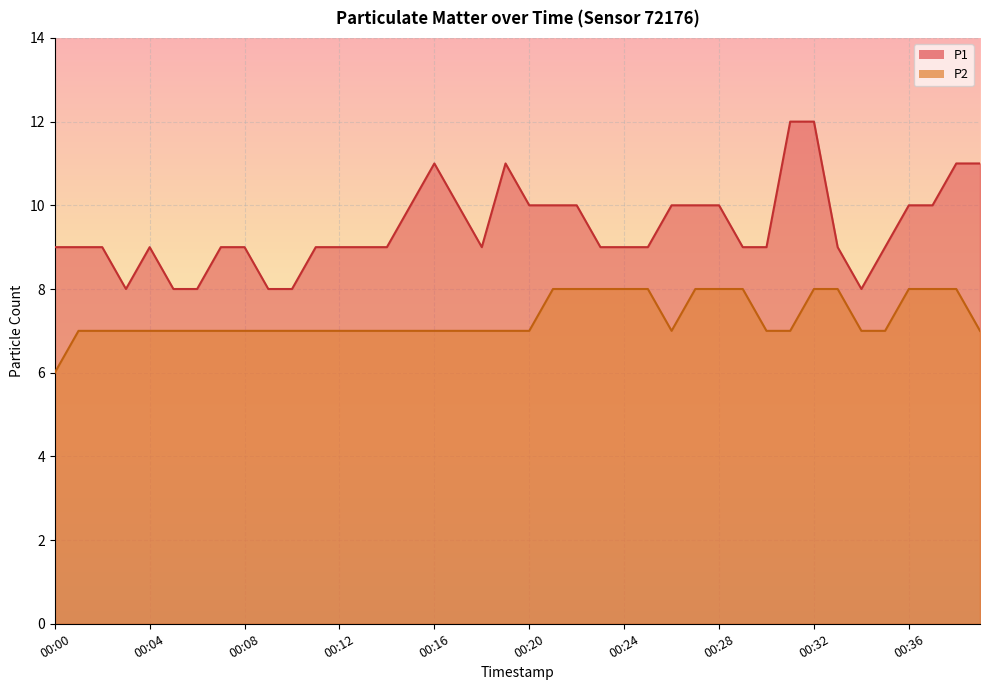

The value of P2 at 00:35 is 7. True or false?

True